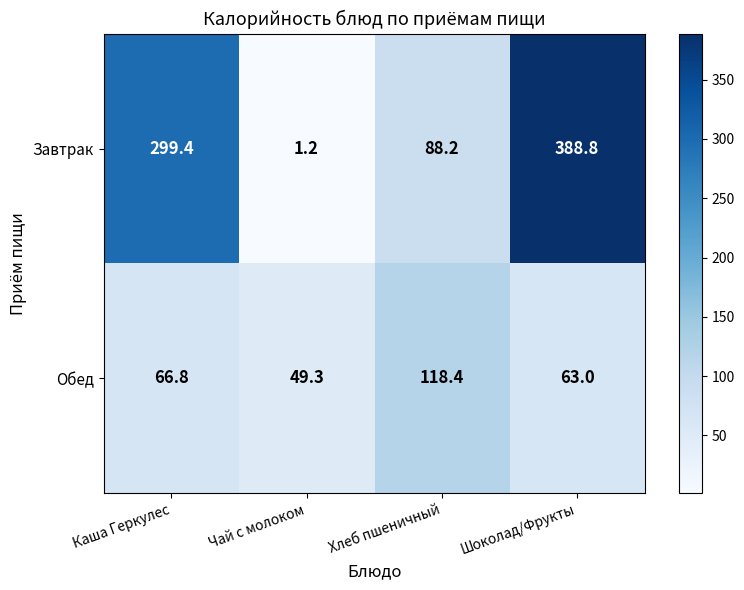

Reading left to right, what are all the values shown in this chart?

Завтрак: Каша Геркулес=299.4	Чай с молоком=1.2	Хлеб пшеничный=88.2	Шоколад/Фрукты=388.8
Обед: Каша Геркулес=66.8	Чай с молоком=49.3	Хлеб пшеничный=118.4	Шоколад/Фрукты=63.0